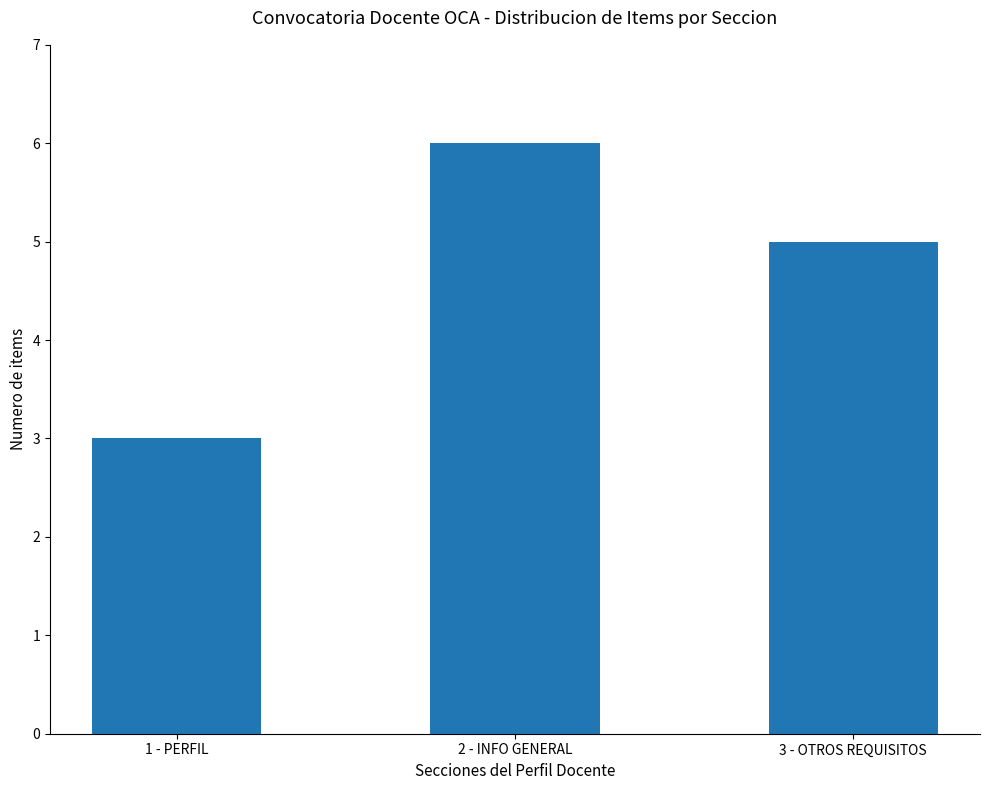

What is the change in value from 1 - PERFIL to 2 - INFO GENERAL?

+3